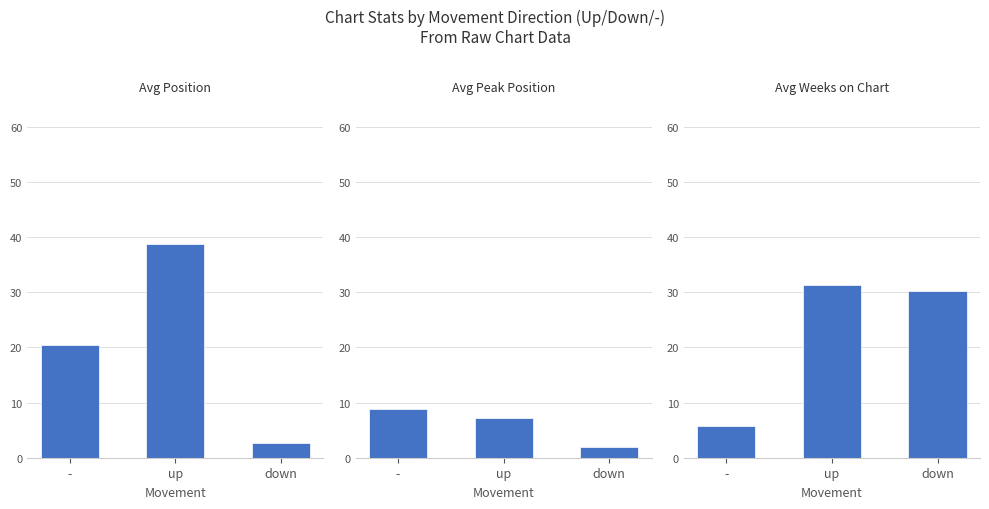

What is the value of the Avg Weeks on Chart bar at the 3rd from the left?

30.3